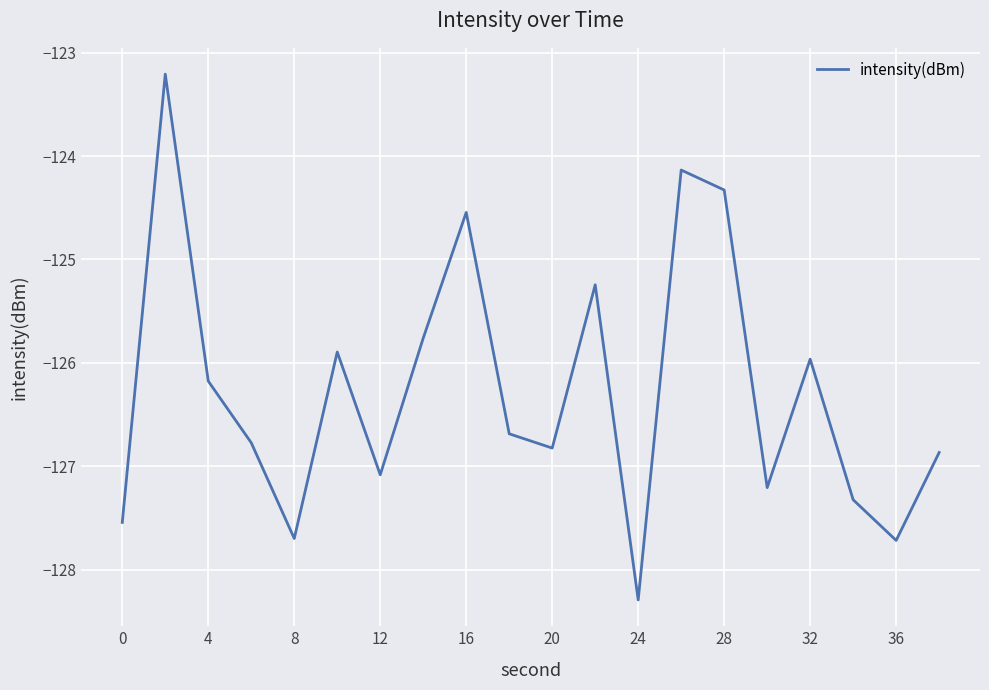

What is the minimum value shown in the chart?

-128.3